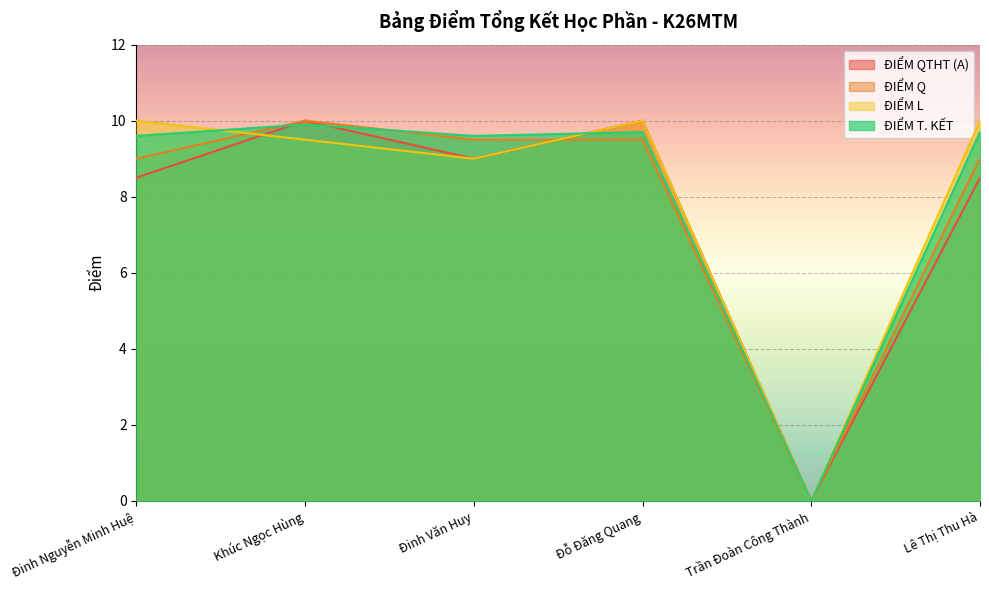

Is it true that ĐIỂM Q equals -3.1 at Trần Đoàn Công Thành?

False